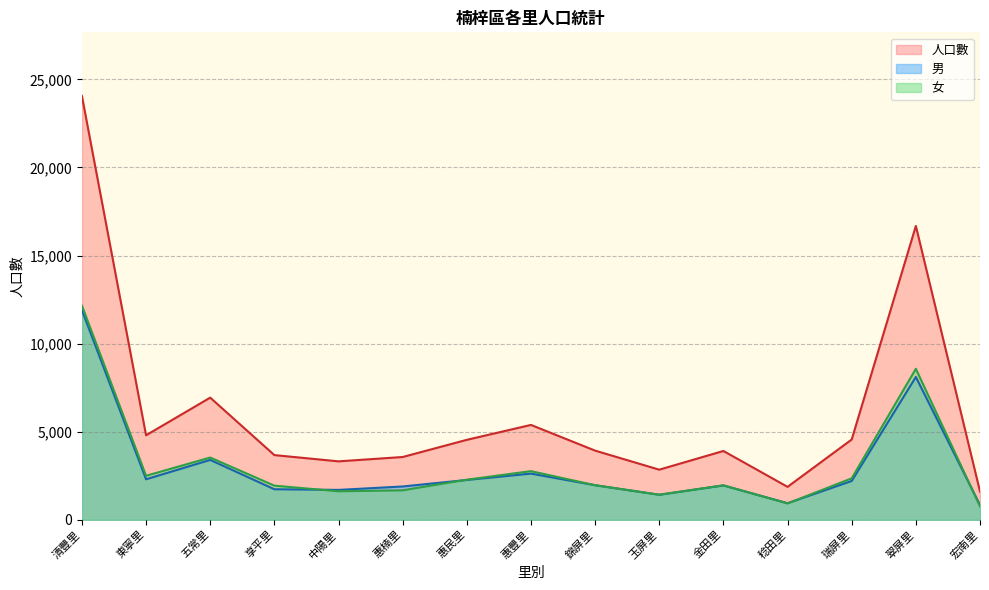

Rank the series at 金田里 from lowest to highest value.

男, 女, 人口數